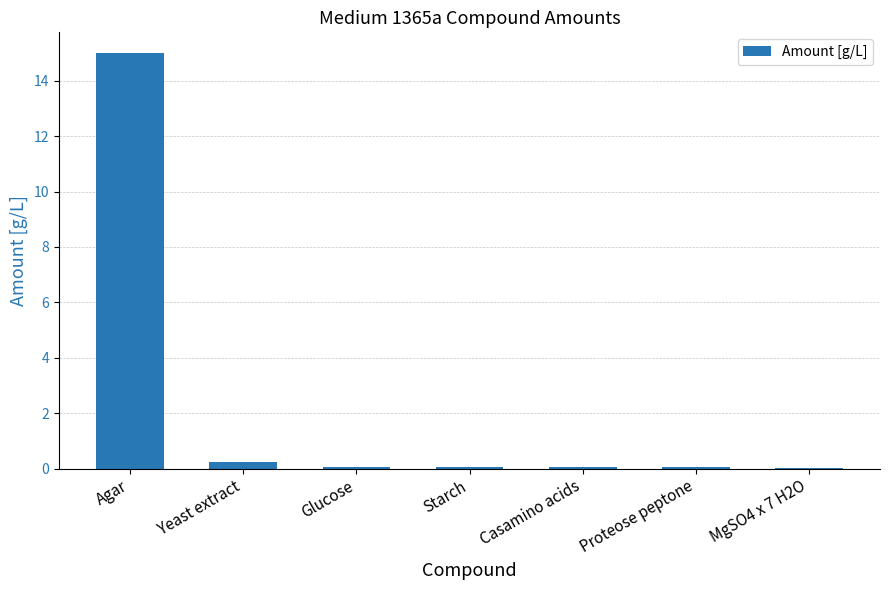

What is the sum of all values?

15.5